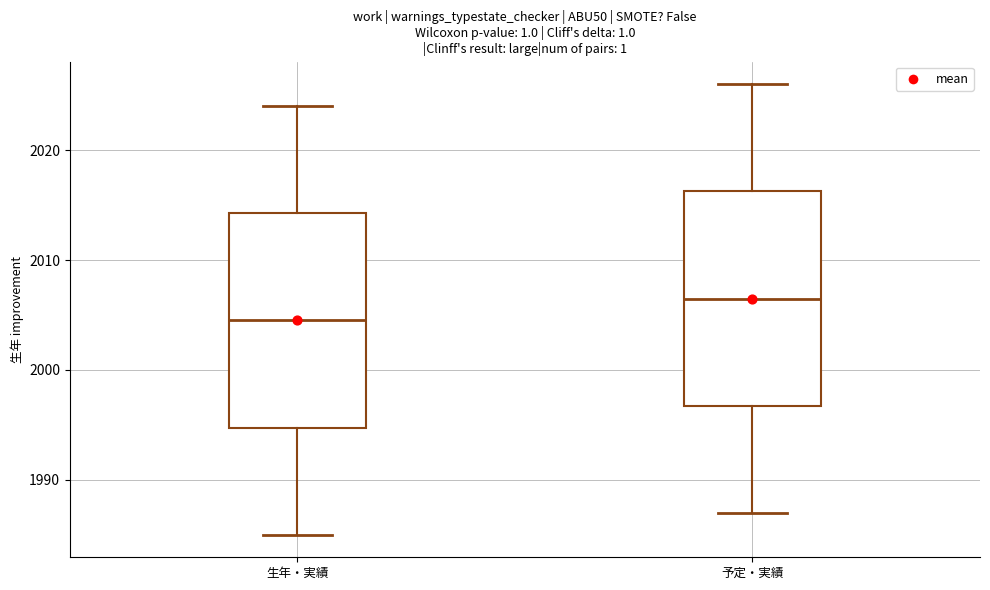

Reading left to right, transcribe this box plot: for each box, give where its median line is, the range the box spans, and where its two whiskers end, as read against the y-axis. The values are not printed on the chart, so give them approximately, as read against the axis.

生年・実績: median 2005, box 1995 to 2014, whiskers 1985 to 2024
予定・実績: median 2007, box 1997 to 2016, whiskers 1987 to 2026